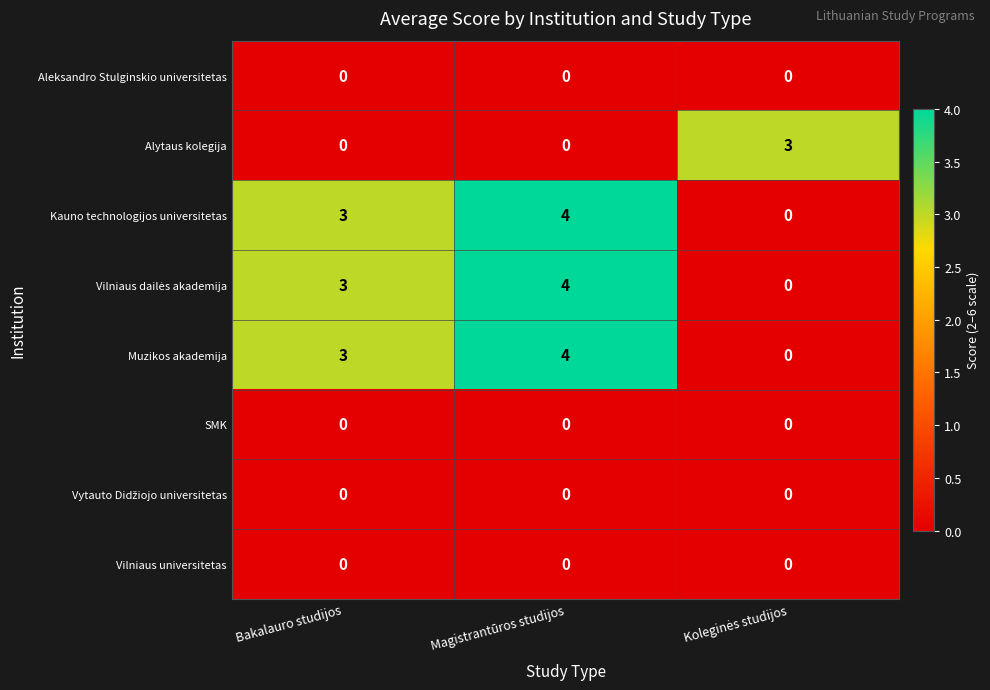

At which category is the sum across all series the highest?

Magistrantūros studijos